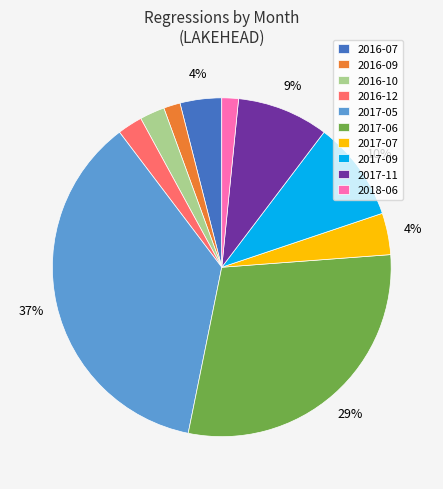

To the nearest percent, what portion does 2016-09 represent?

2%